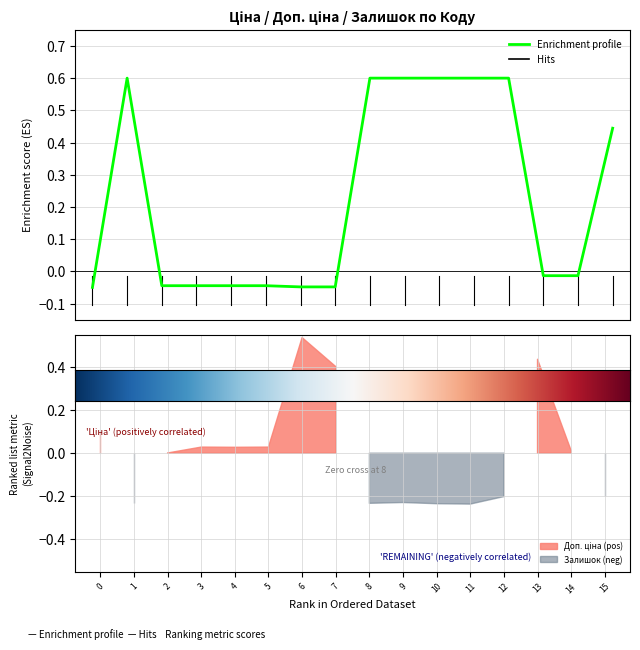

Which label corresponds to the largest value in the chart?

1